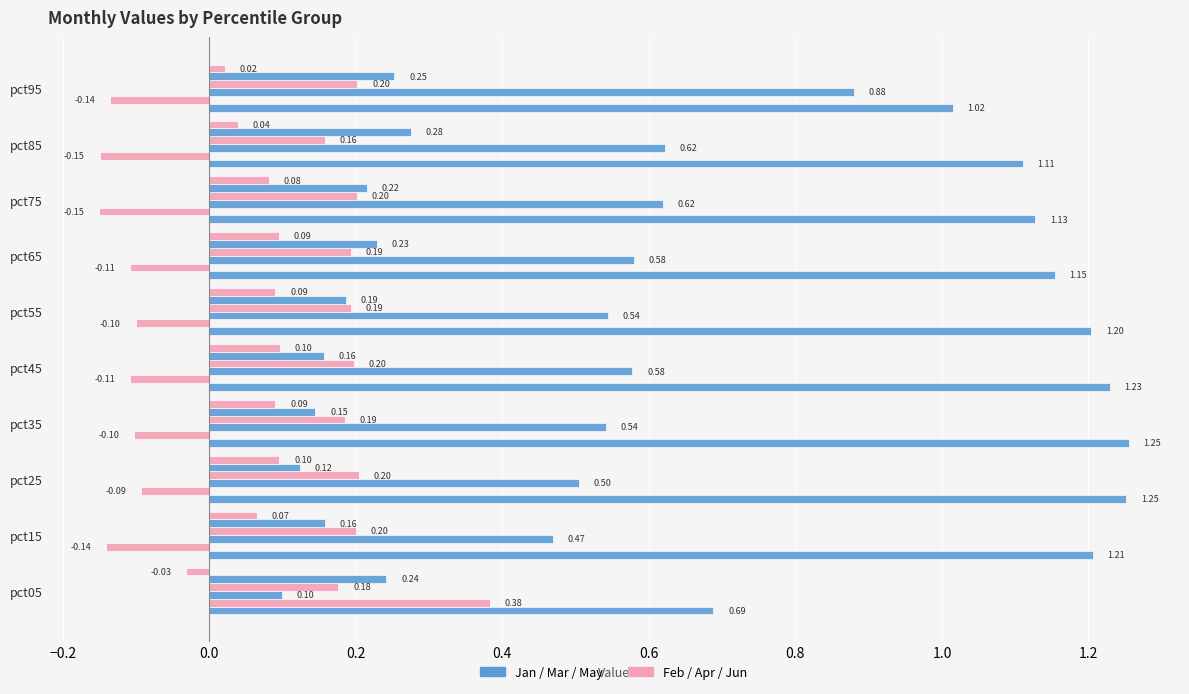

Count the number of data series in this chart.

6